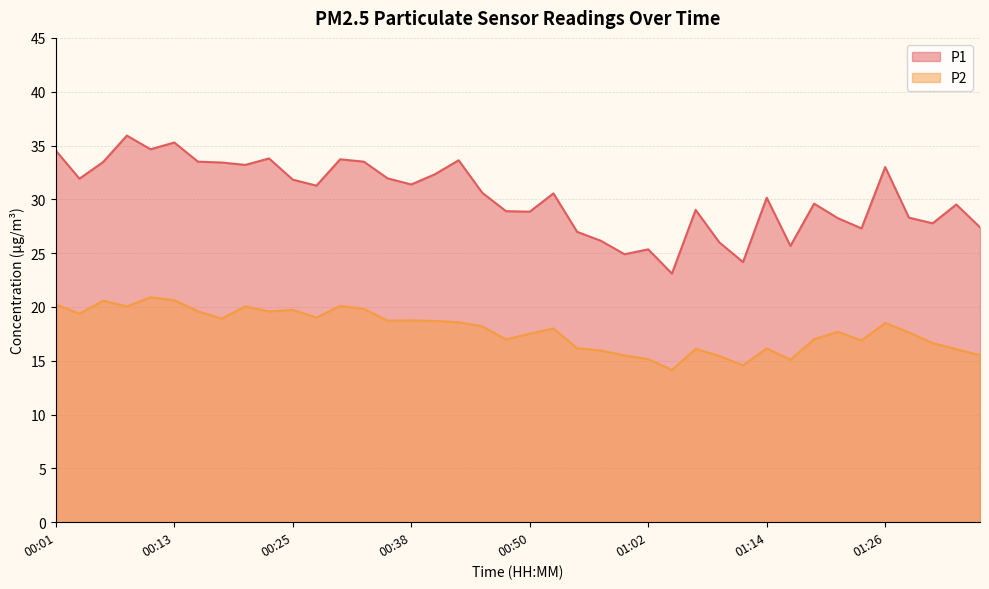

Rank the series at 00:06 from highest to lowest value.

P1, P2